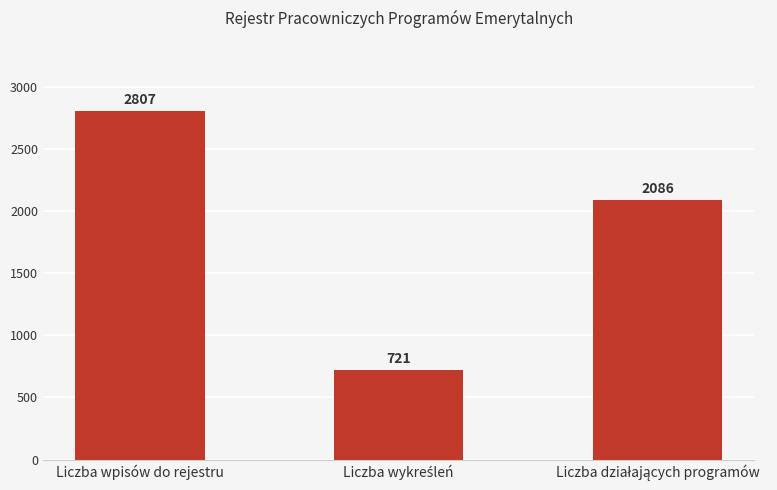

Does the chart contain any negative values?

No